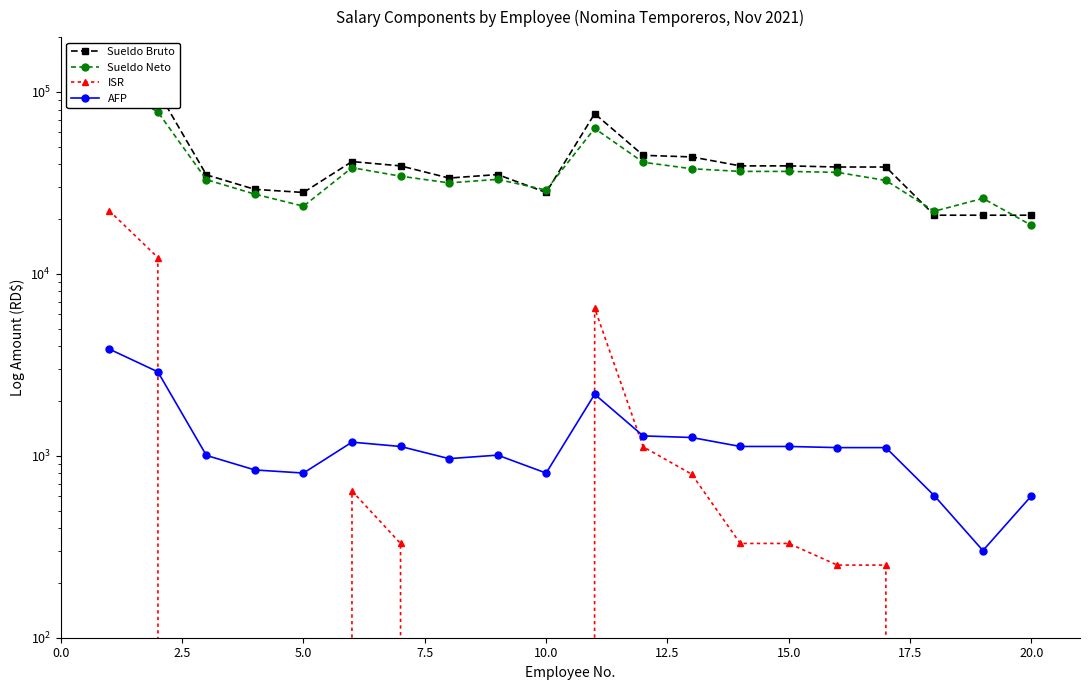

What is the difference between the maximum and second lowest values in the Sueldo Bruto series?

113400.0